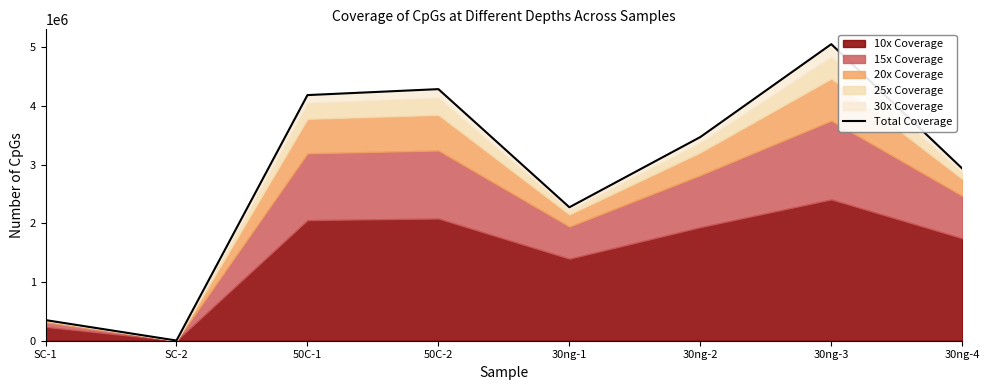

How many data points are less than 3468265?

4